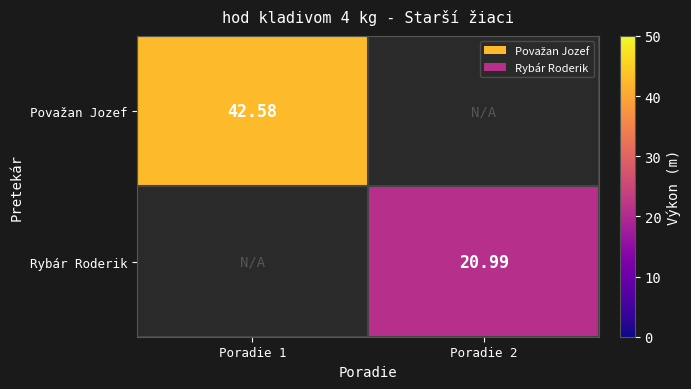

Rank the series by their average value, from highest to lowest.

Považan Jozef, Rybár Roderik